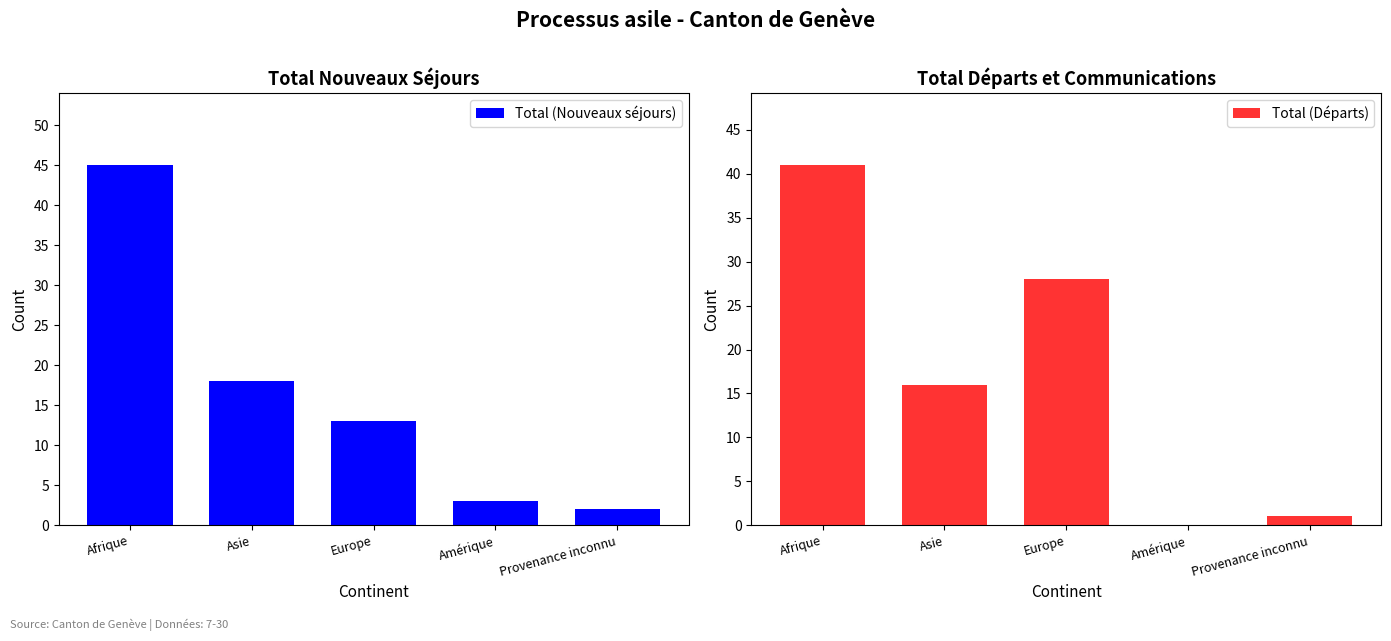

How many data points in Total (Départs) are above 16?

2